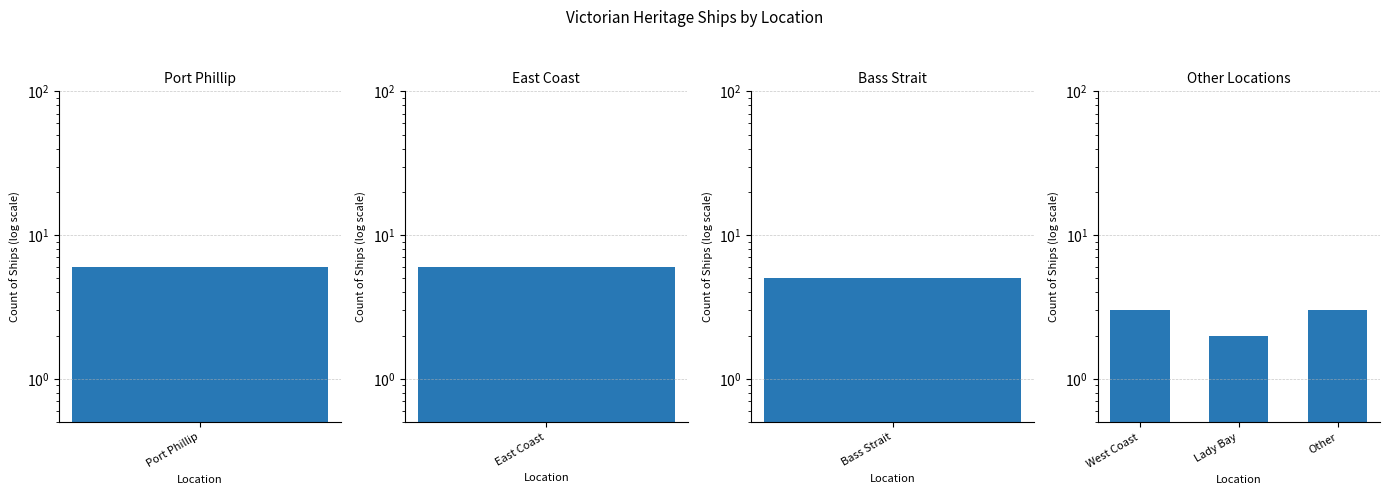

What position from the left is West Coast?

1